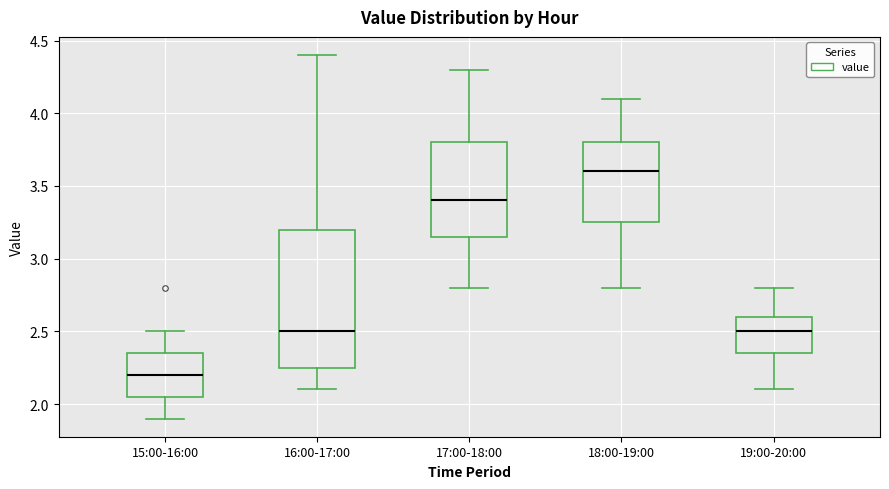

Which box has the highest median line?

18:00-19:00